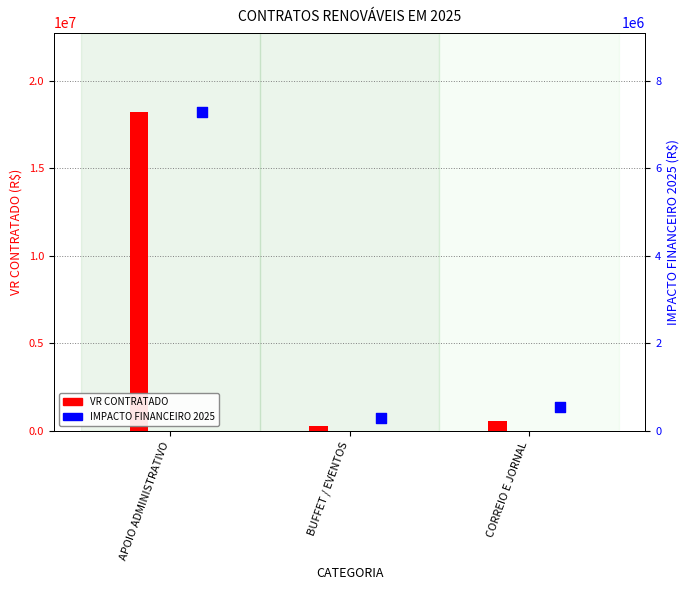

At how many categories does at least one series exceed 7568377?

1